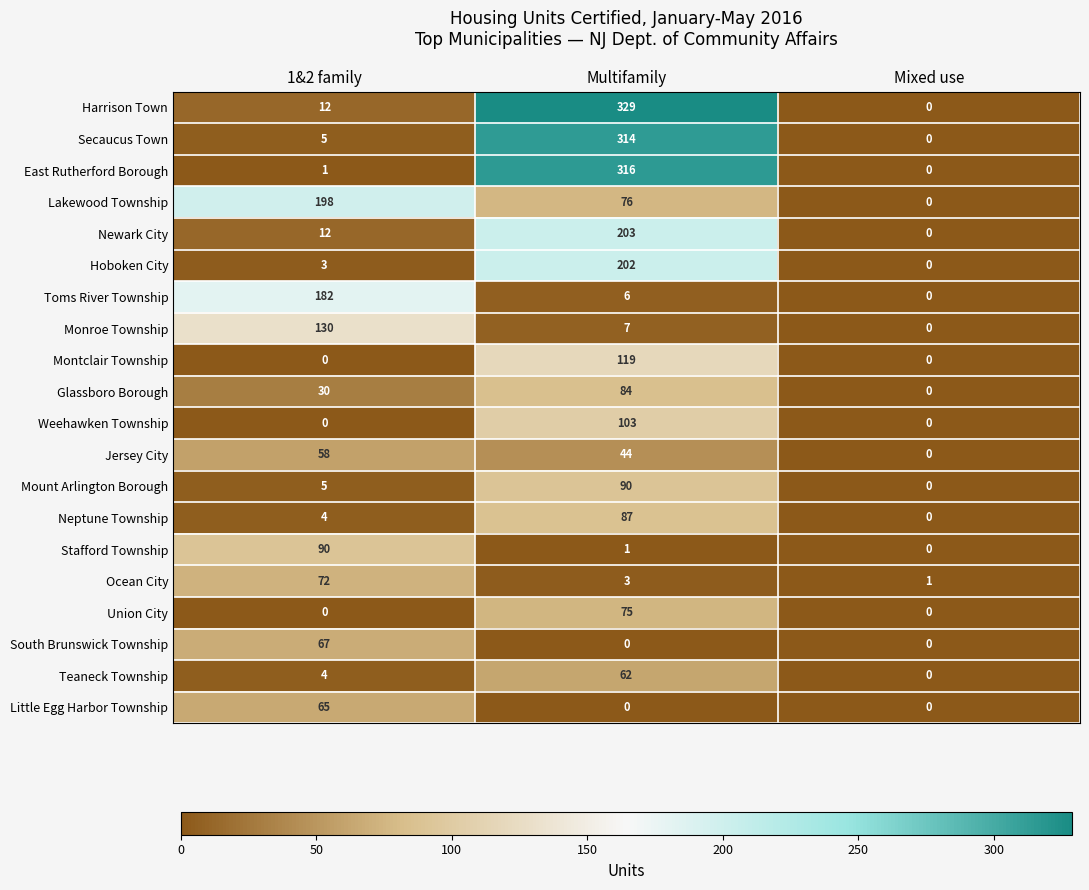

Which series has the largest total across all categories?

Harrison Town